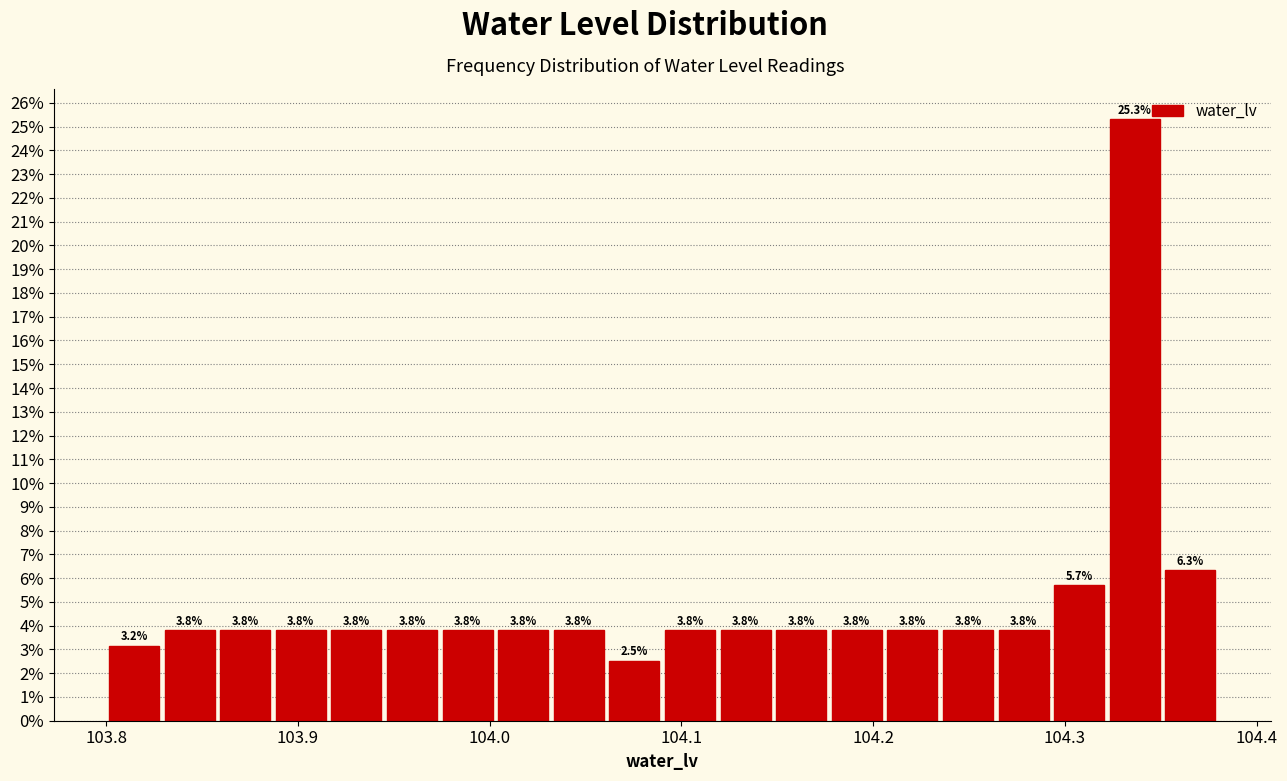

Around what value on the x-axis is the tallest bar? Give the approximate position of its centre, as read against the axis.

104.34